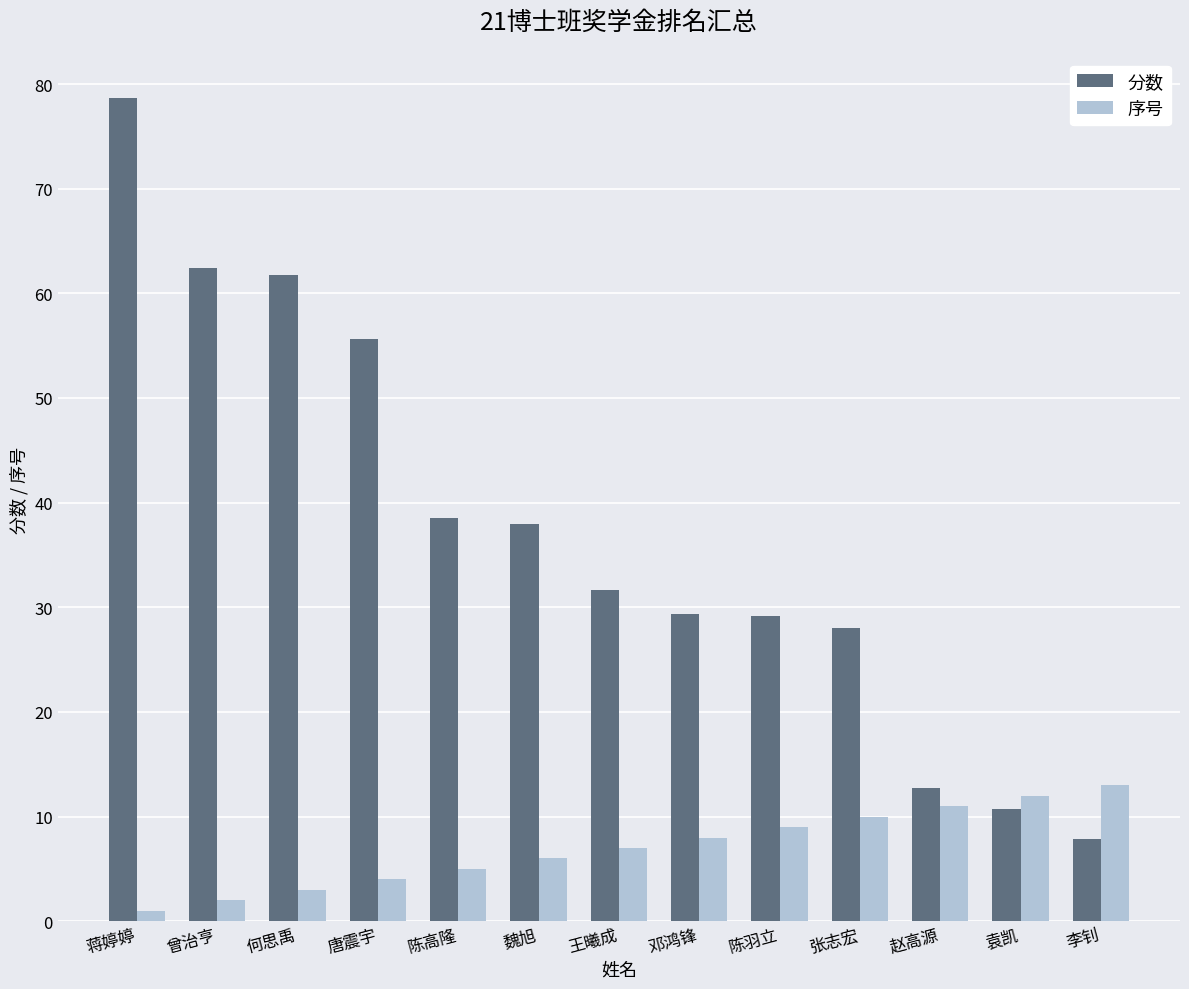

Which series has the largest total across all categories?

分数